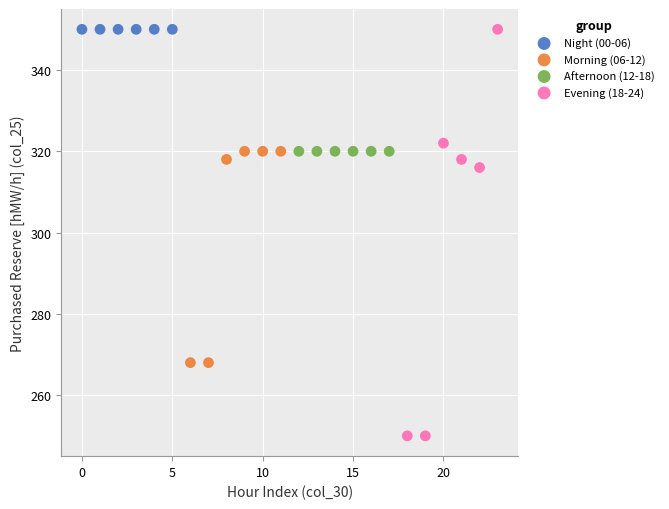

Which series reaches the minimum Y coordinate?

Evening (18-24)